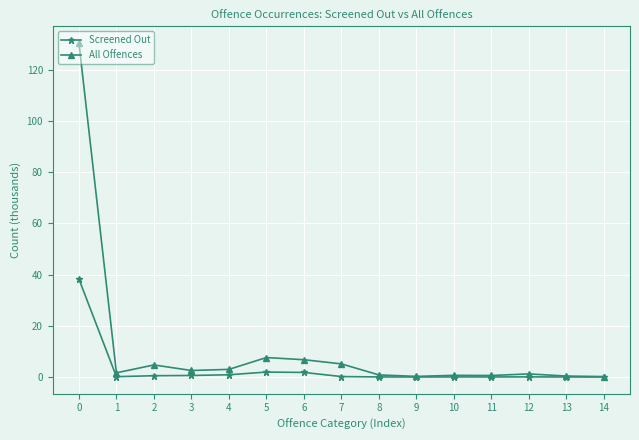

The Screened Out series shows 0.5 at 2. True or false?

True